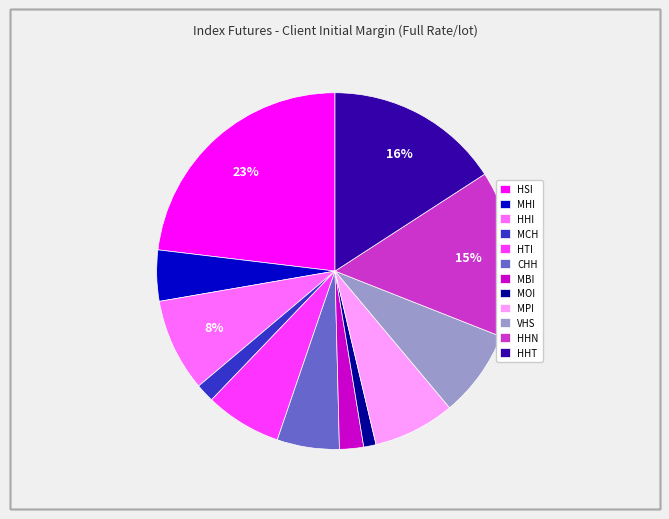

How many segments does this pie chart have?

12